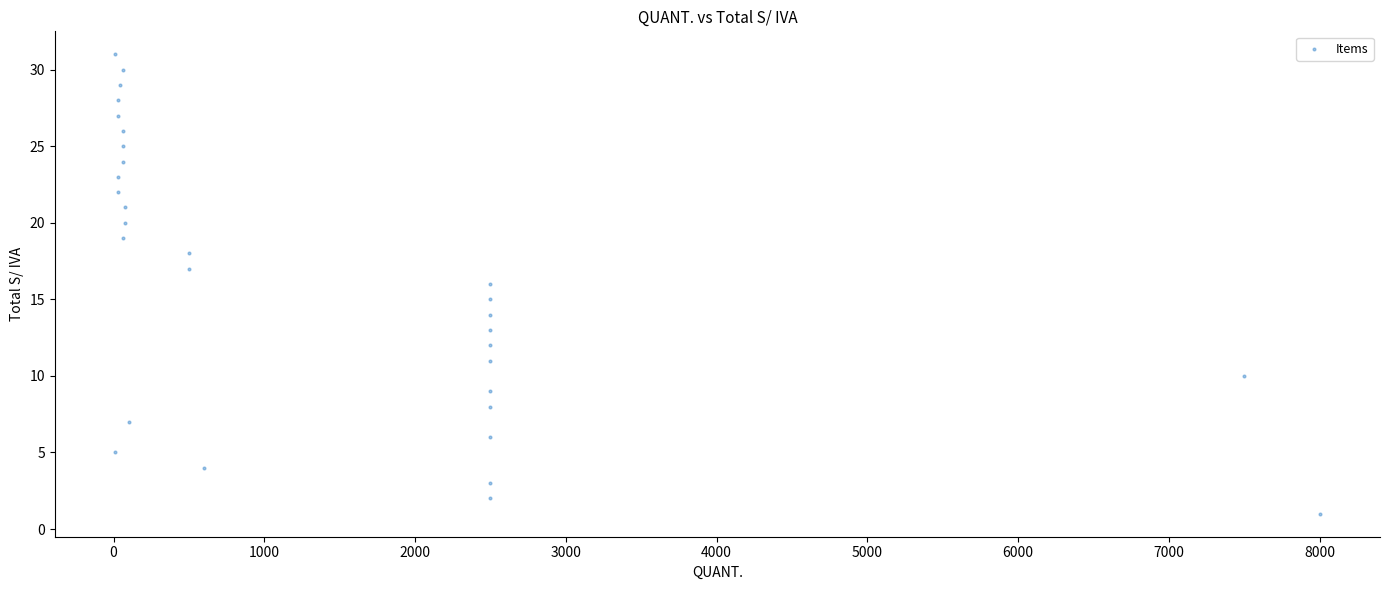

What is the range of X values (max minus min)?

7990